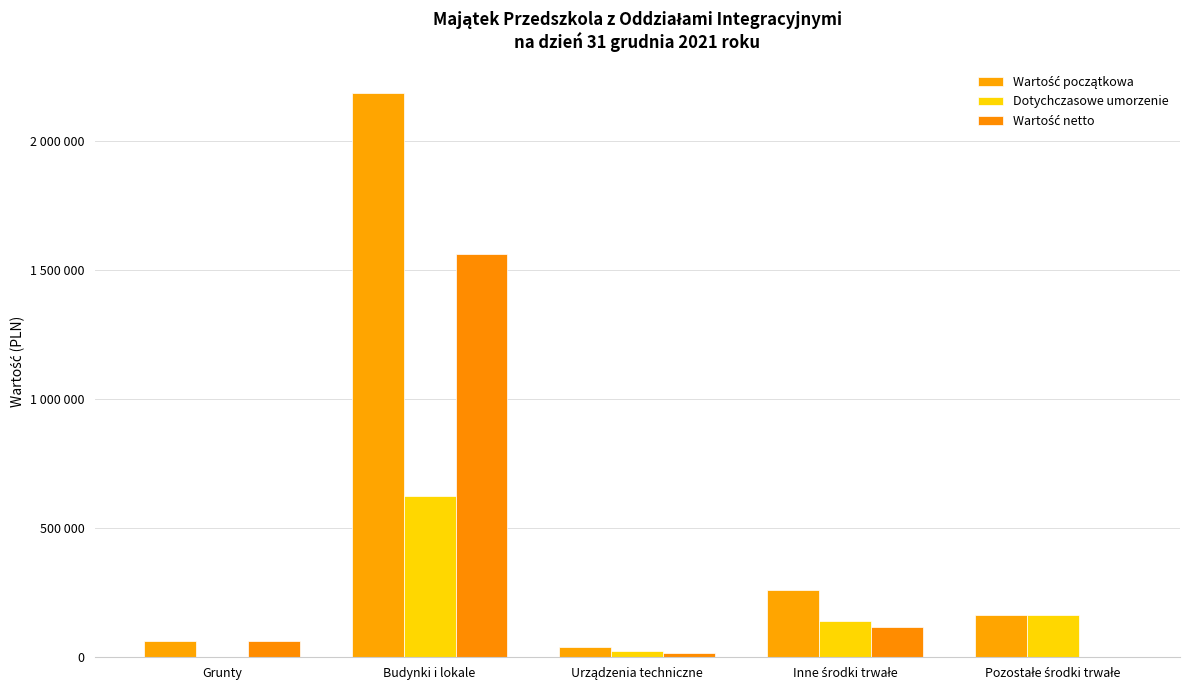

What is the total value across all series at Urządzenia techniczne?

78628.8